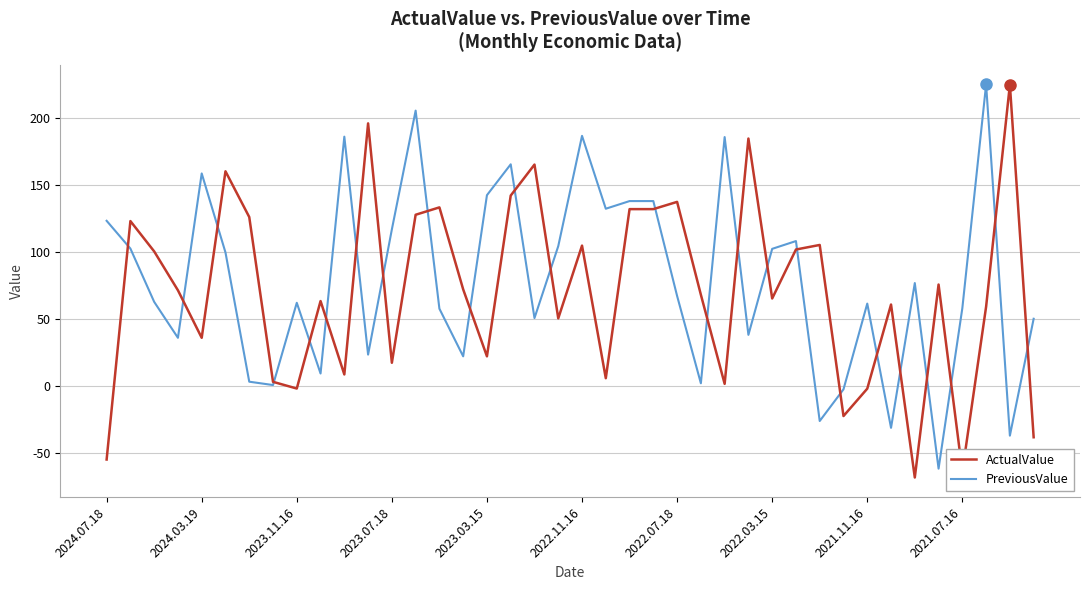

What is the greatest value displayed?

224.9